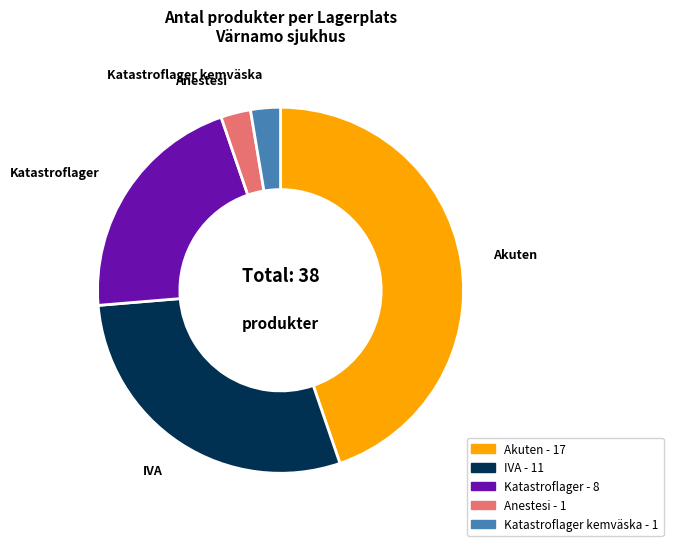

Which slice is the largest?

Akuten